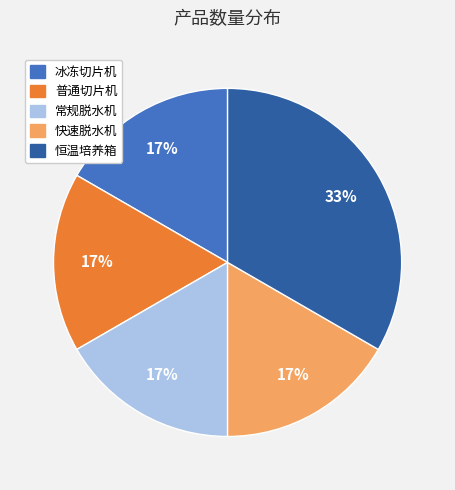

Count the number of slices in the pie.

5